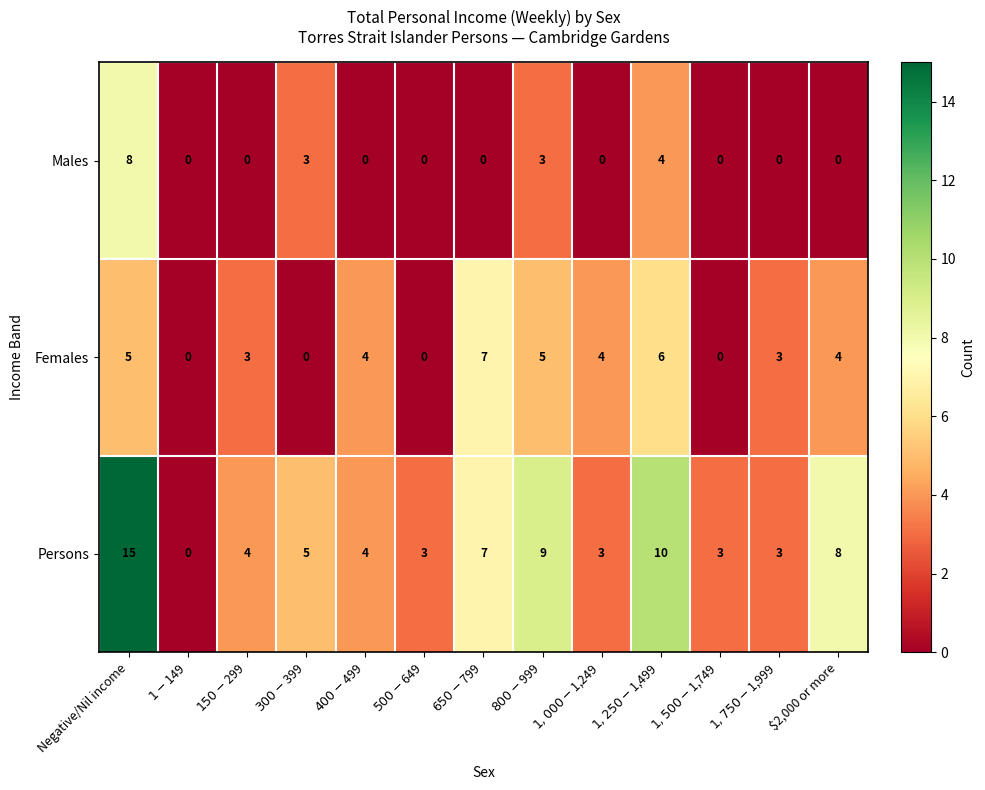

At which category is the sum across all series the highest?

Negative/Nil income